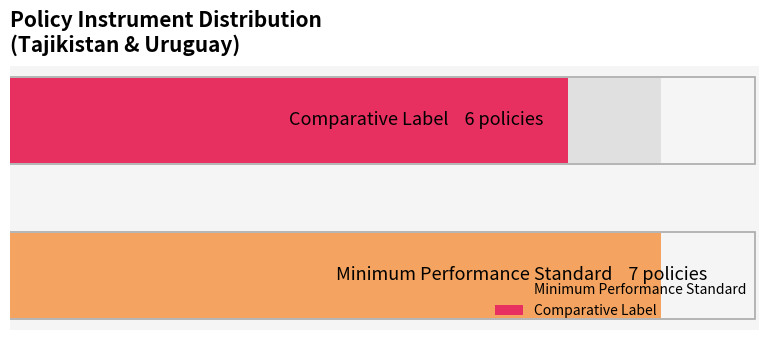

Rank the series by their average value, from lowest to highest.

Comparative Label, Minimum Performance Standard